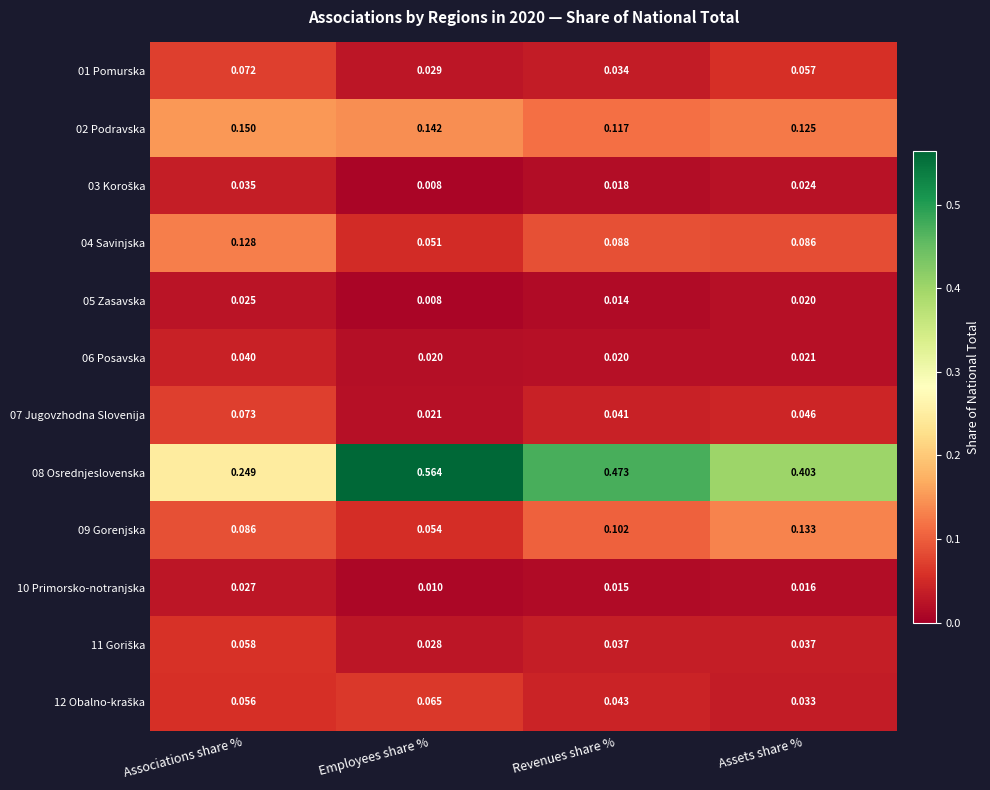

At which label does 02 Podravska reach its peak?

Associations share %